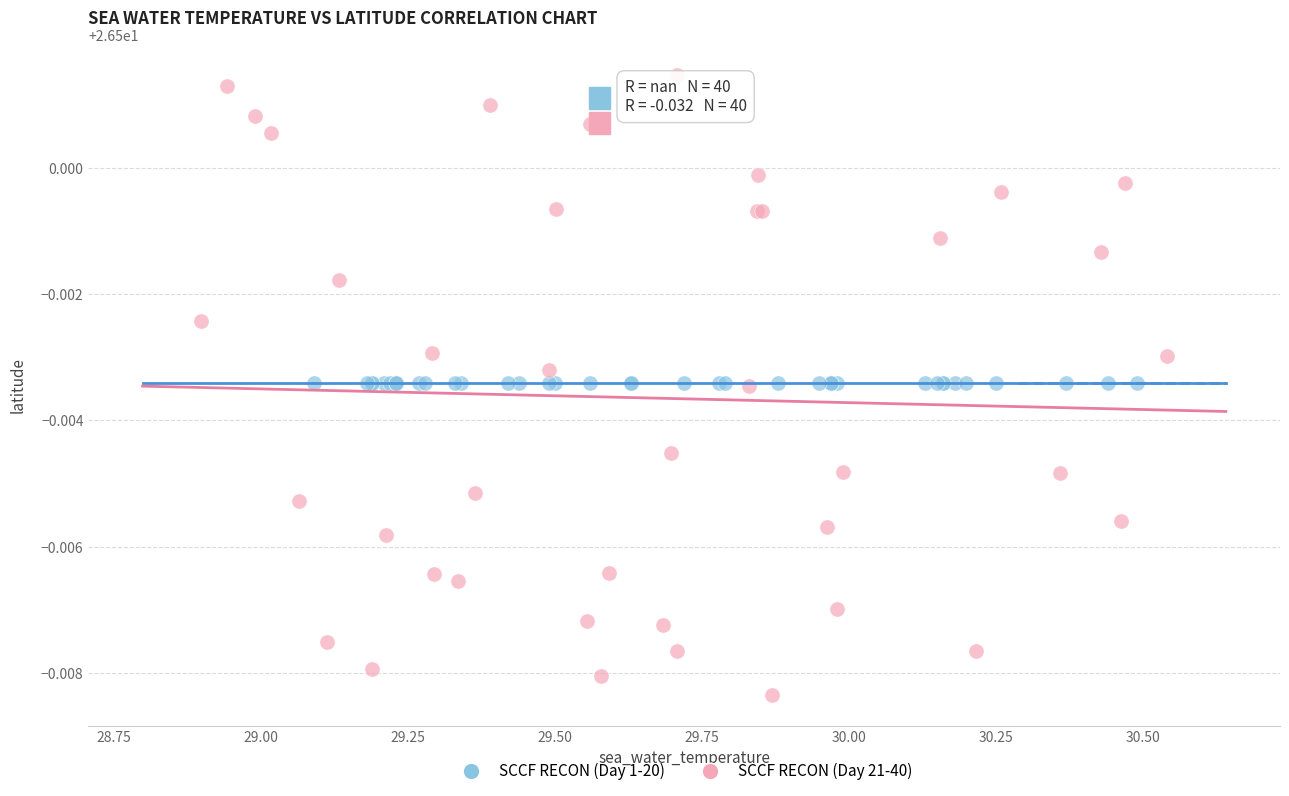

What are all the series names shown in the legend?

SCCF RECON (Day 1-20), SCCF RECON (Day 21-40)